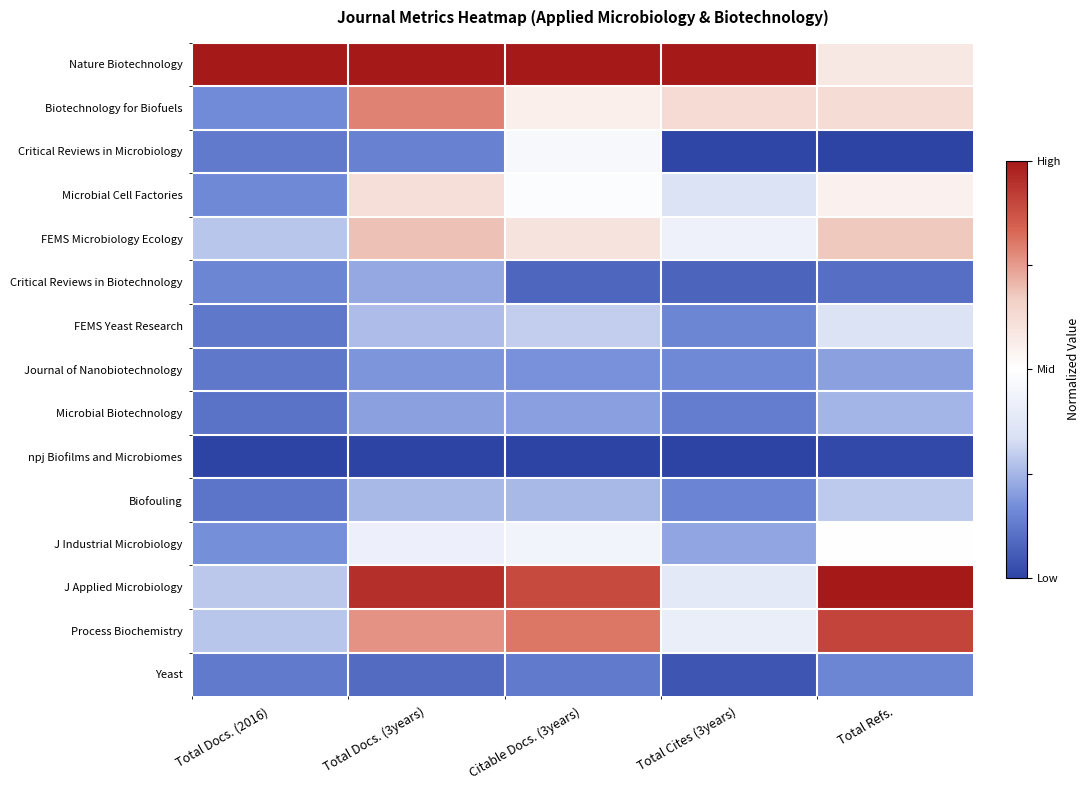

How many data points does each series have?

5